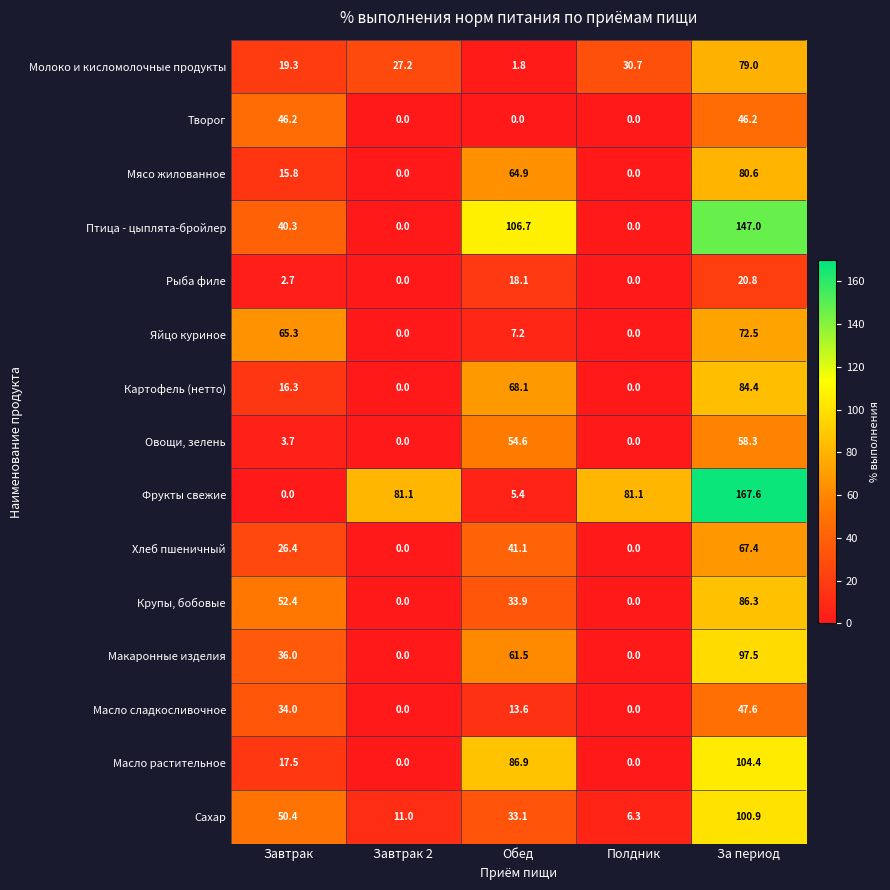

Between Обед and Полдник, which series saw the biggest shift?

Птица - цыплята-бройлер